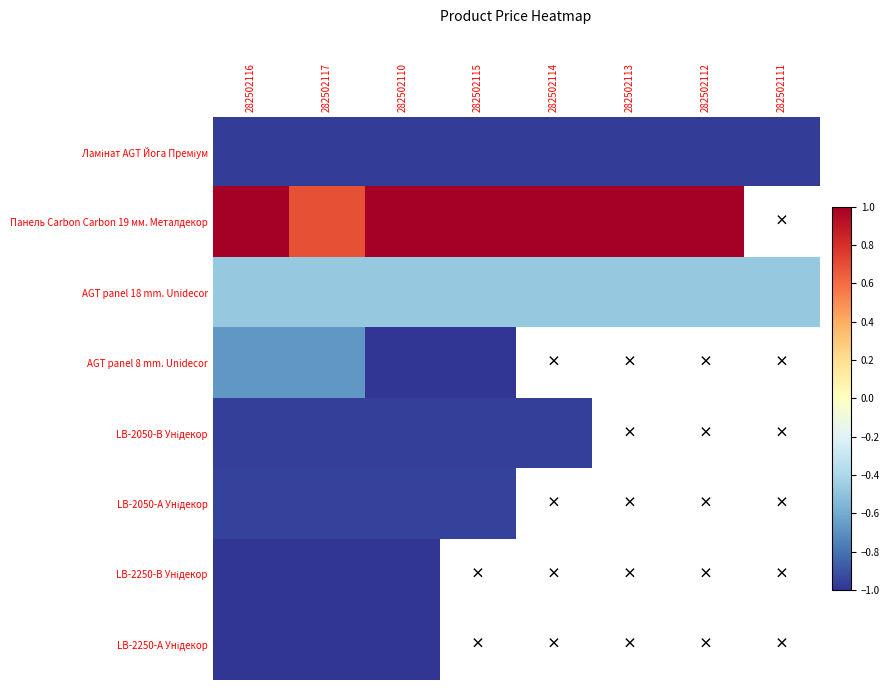

Which series has the largest total across all categories?

AGT panel 18 mm. Unidecor